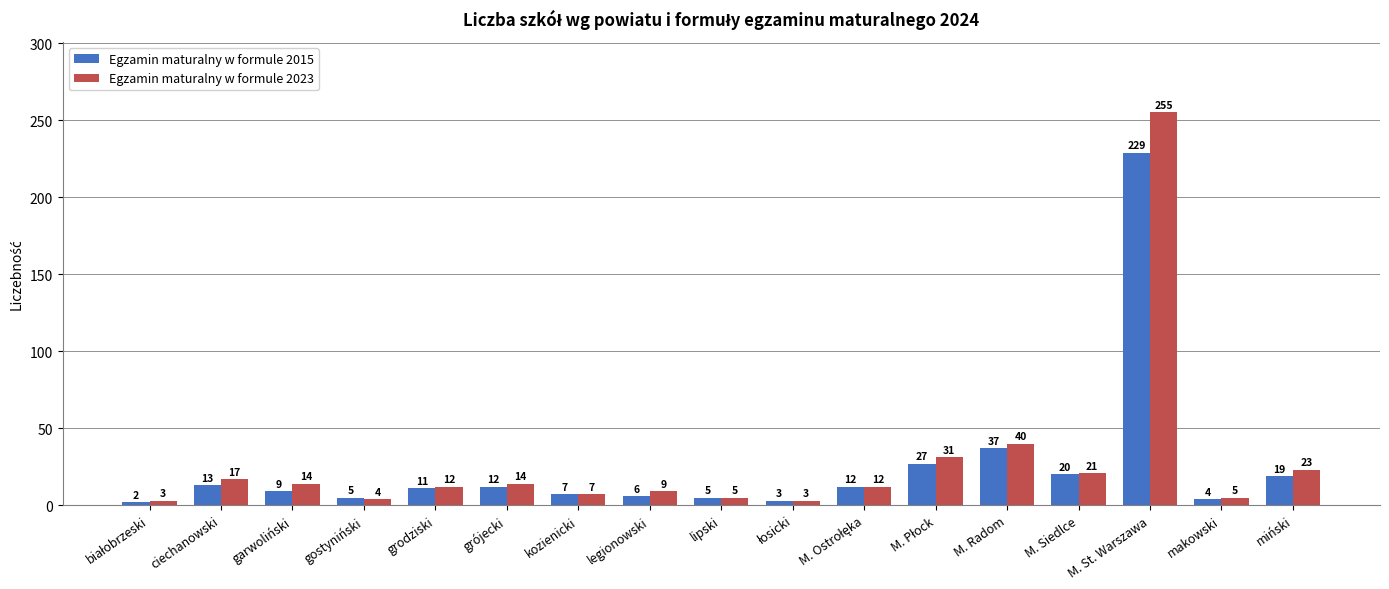

Where does the Egzamin maturalny w formule 2023 series first go above 12?

ciechanowski